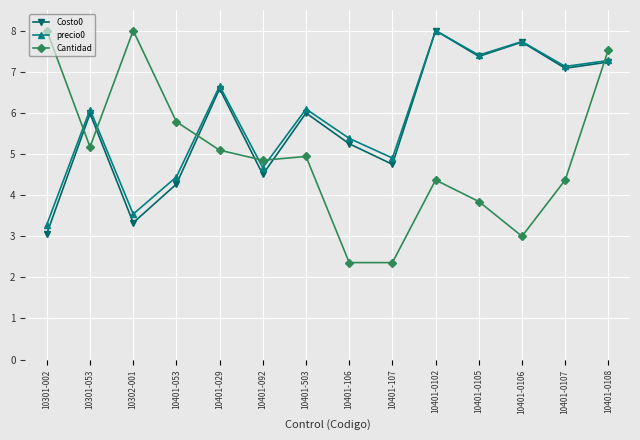

What is the difference between the precio0 values at 10401-0107 and 10401-0106?

0.6